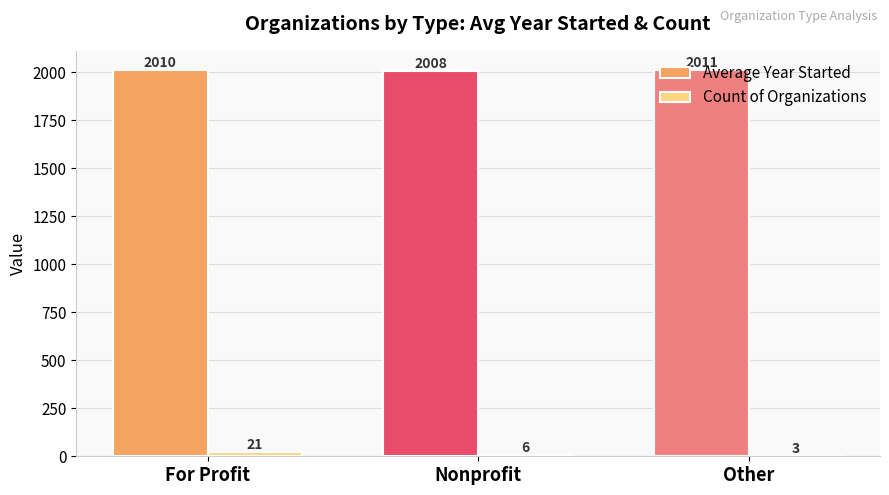

What is the greatest value displayed?

2011.3